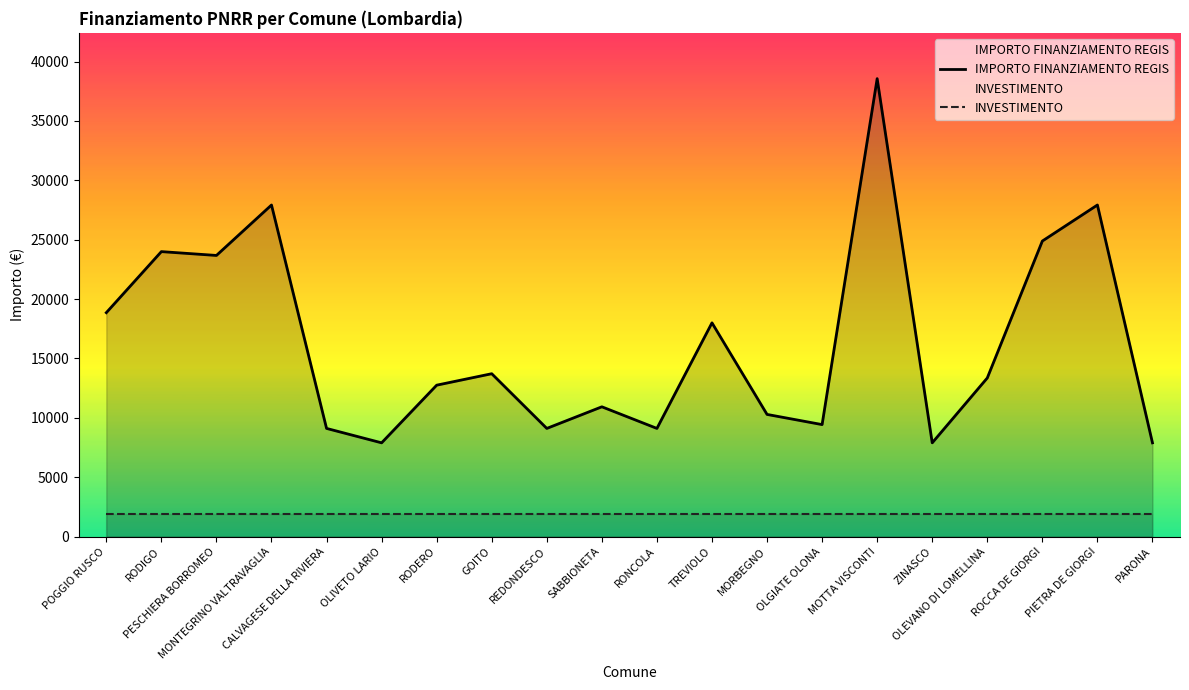

At how many categories does at least one series exceed 7137?

20